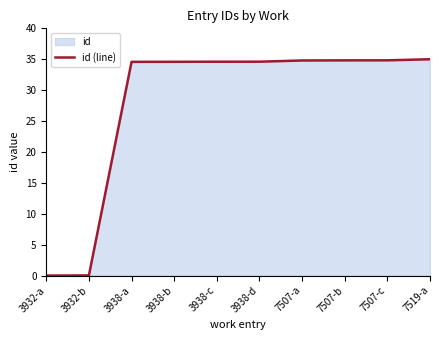

Rank the categories by value from highest to lowest.

7519-a, 7507-c, 7507-b, 7507-a, 3938-d, 3938-c, 3938-b, 3938-a, 3932-b, 3932-a